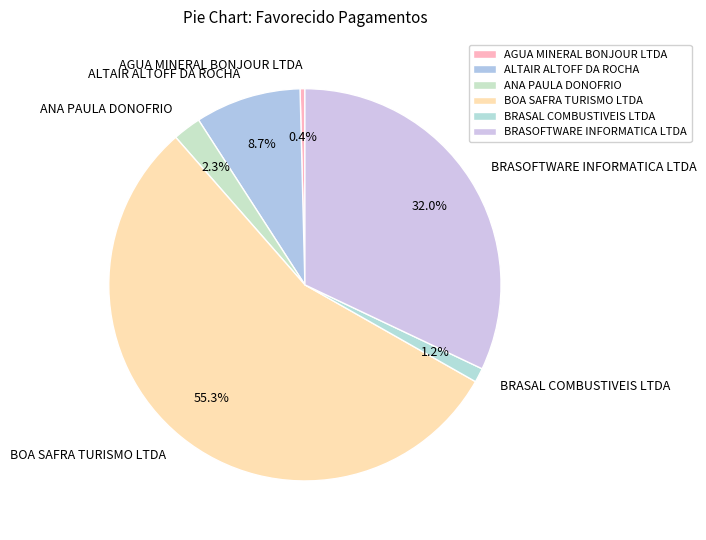

Between ALTAIR ALTOFF DA ROCHA and AGUA MINERAL BONJOUR LTDA, which is larger?

ALTAIR ALTOFF DA ROCHA